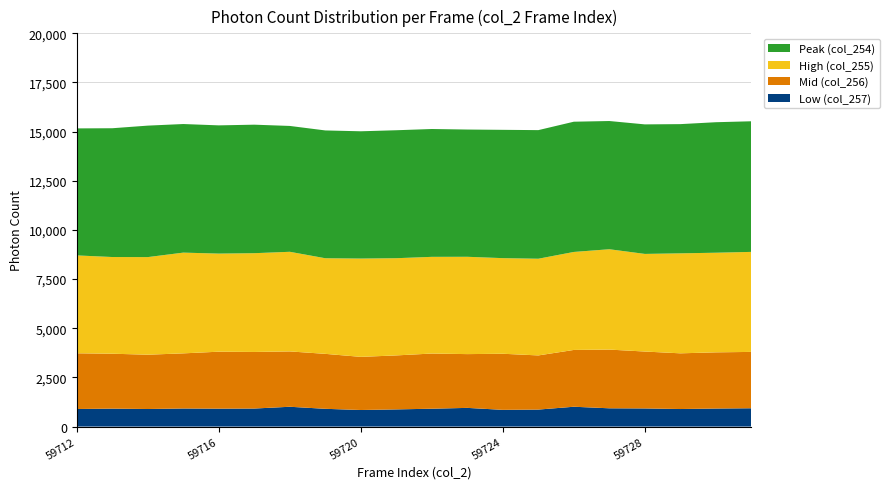

Reading right to left, extract all data points from this chart.

Peak (col_254): 59731=6643	59730=6637	59729=6572	59728=6588	59727=6521	59726=6624	59725=6541	59724=6526	59723=6472	59722=6502	59721=6508	59720=6473	59719=6500	59718=6401	59717=6536	59716=6522	59715=6540	59714=6687	59713=6550	59712=6460
High (col_255): 59731=5087	59730=5067	59729=5085	59728=4965	59727=5104	59726=4984	59725=4918	59724=4863	59723=4950	59722=4918	59721=4944	59720=5000	59719=4863	59718=5067	59717=5024	59716=4989	59715=5124	59714=4964	59713=4918	59712=4978
Mid (col_256): 59731=2866	59730=2858	59729=2833	59728=2894	59727=2986	59726=2889	59725=2754	59724=2853	59723=2735	59722=2806	59721=2746	59720=2703	59719=2795	59718=2815	59717=2877	59716=2897	59715=2804	59714=2762	59713=2793	59712=2834
Low (col_257): 59731=931	59730=917	59729=892	59728=922	59727=929	59726=1008	59725=864	59724=850	59723=950	59722=908	59721=873	59720=842	59719=903	59718=1007	59717=917	59716=911	59715=919	59714=893	59713=912	59712=893